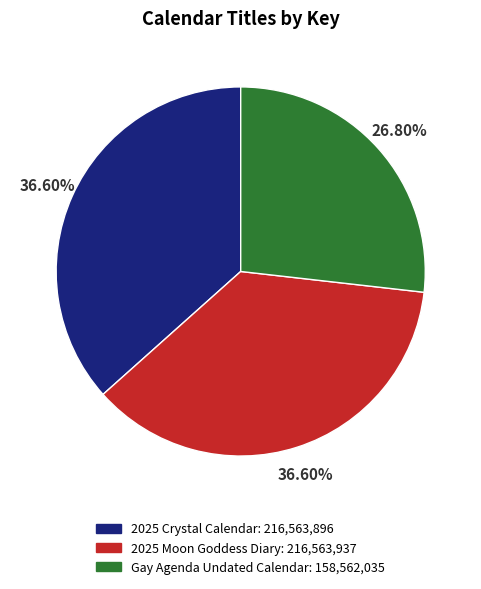

What percentage is the 2025 Crystal Calendar slice, to the nearest percent?

37%